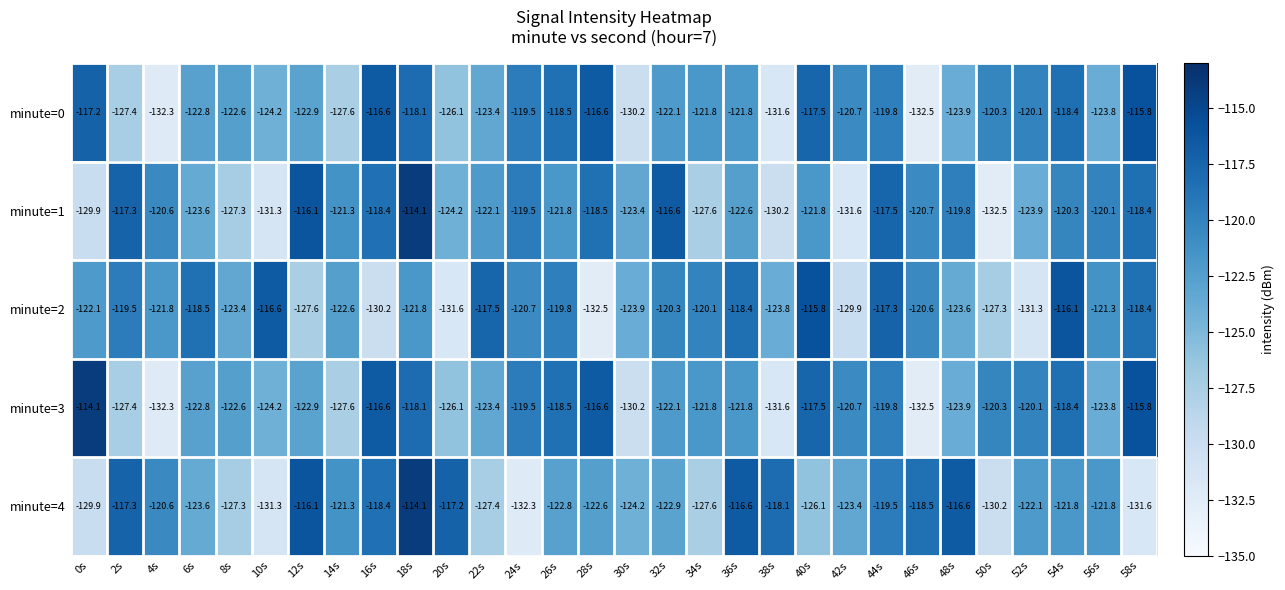

What is the difference between the maximum and minimum values in the minute=0 series?

16.7